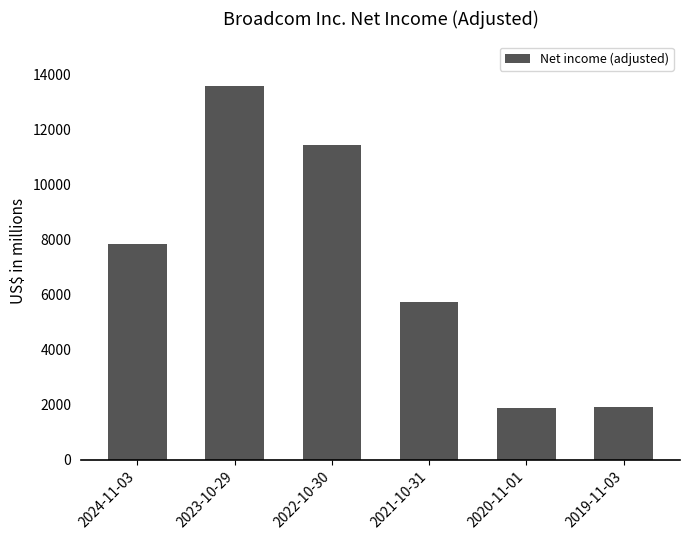

The chart shows a value of 7860 at 2024-11-03. True or false?

True